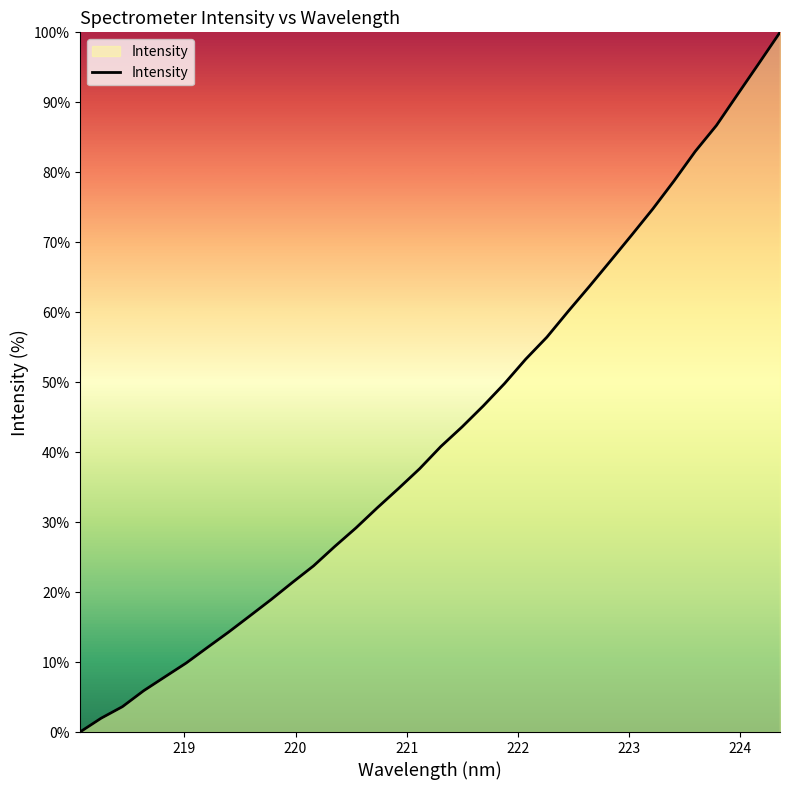

What is the maximum value shown in the chart?

100.0